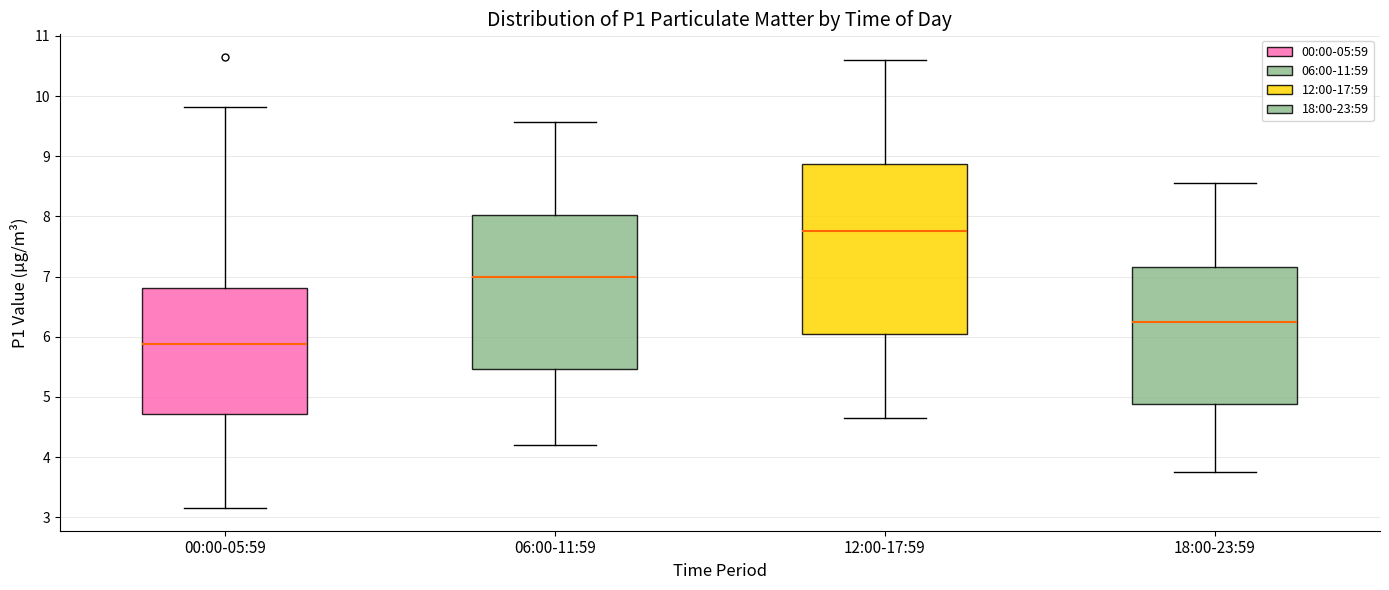

Reading left to right, transcribe this box plot: for each box, give where its median line is, the range the box spans, and where its two whiskers end, as read against the y-axis. The values are not printed on the chart, so give them approximately, as read against the axis.

00:00-05:59: median 5.9, box 4.7 to 6.8, whiskers 3.2 to 9.8
06:00-11:59: median 7.0, box 5.5 to 8.0, whiskers 4.2 to 9.6
12:00-17:59: median 7.8, box 6.0 to 8.9, whiskers 4.7 to 10.6
18:00-23:59: median 6.3, box 4.9 to 7.2, whiskers 3.8 to 8.6